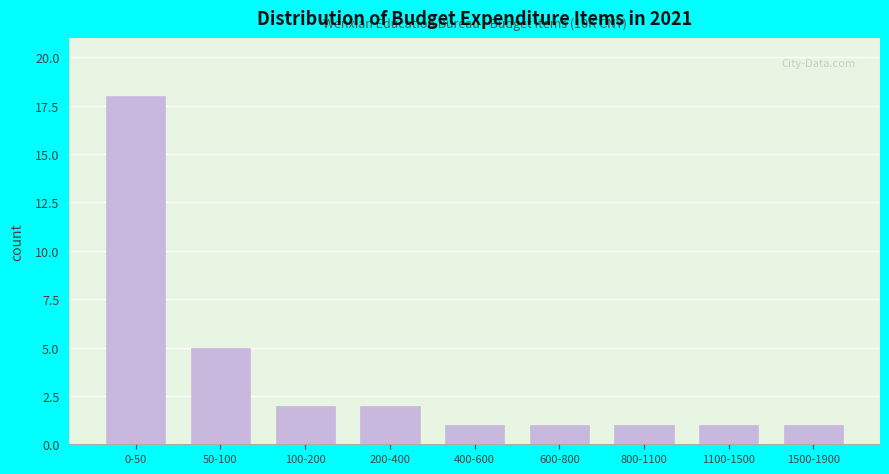

Reading left to right, extract all data points from this chart.

0-50=18	50-100=5	100-200=2	200-400=2	400-600=1	600-800=1	800-1100=1	1100-1500=1	1500-1900=1